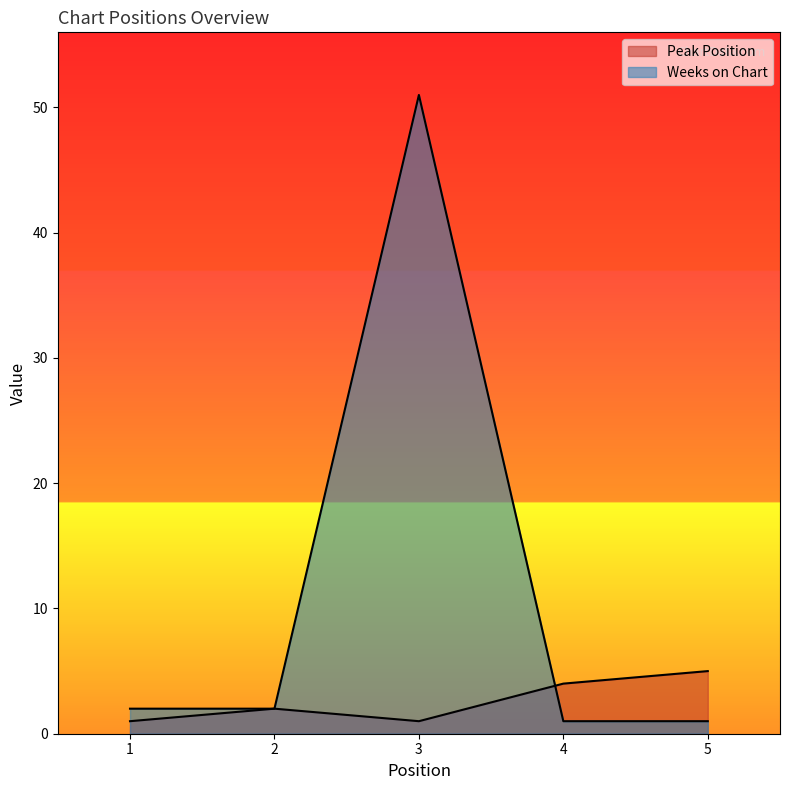

The Weeks on Chart series shows 2 at 5. True or false?

False